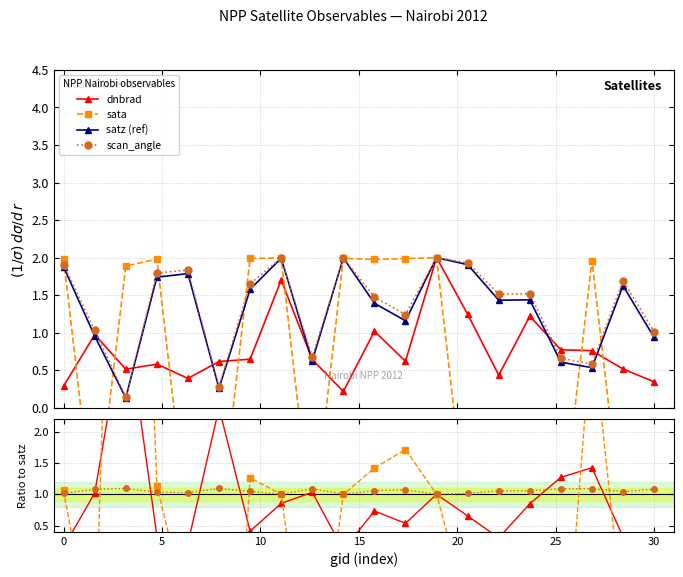

What is the approximate value of scan_angle at 30?

1.0